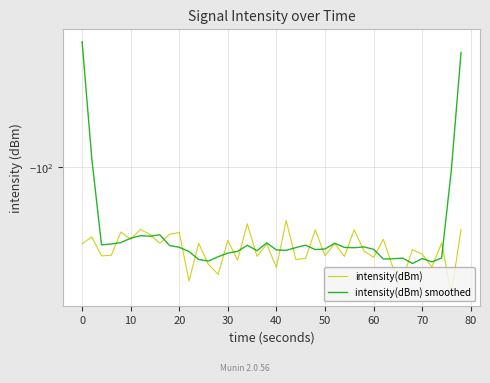

After their last crossing, which series has the higher values: intensity(dBm) smoothed or intensity(dBm)?

intensity(dBm) smoothed